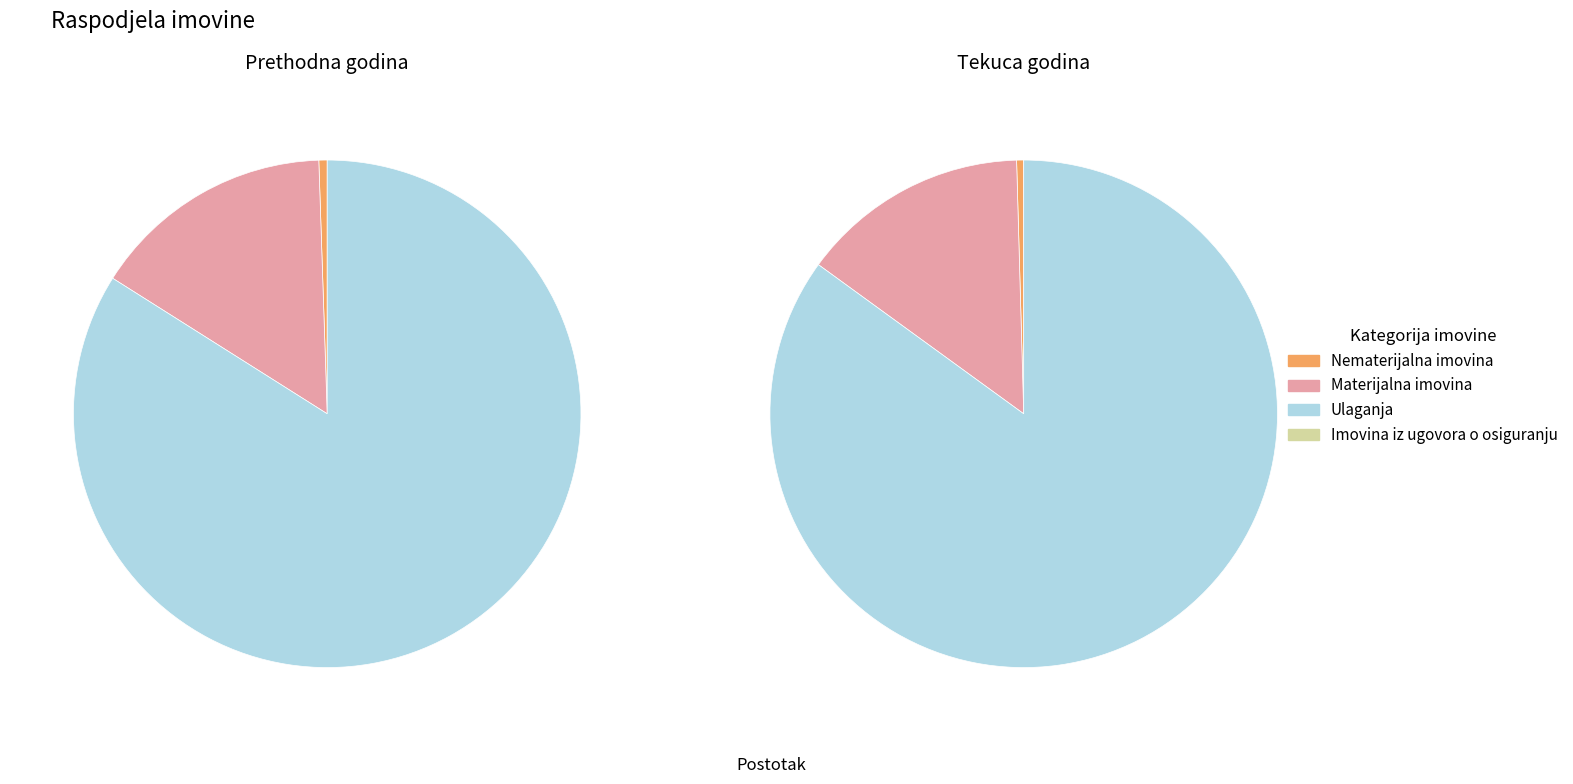

To the nearest percent, what portion does Ulaganja represent?

84%